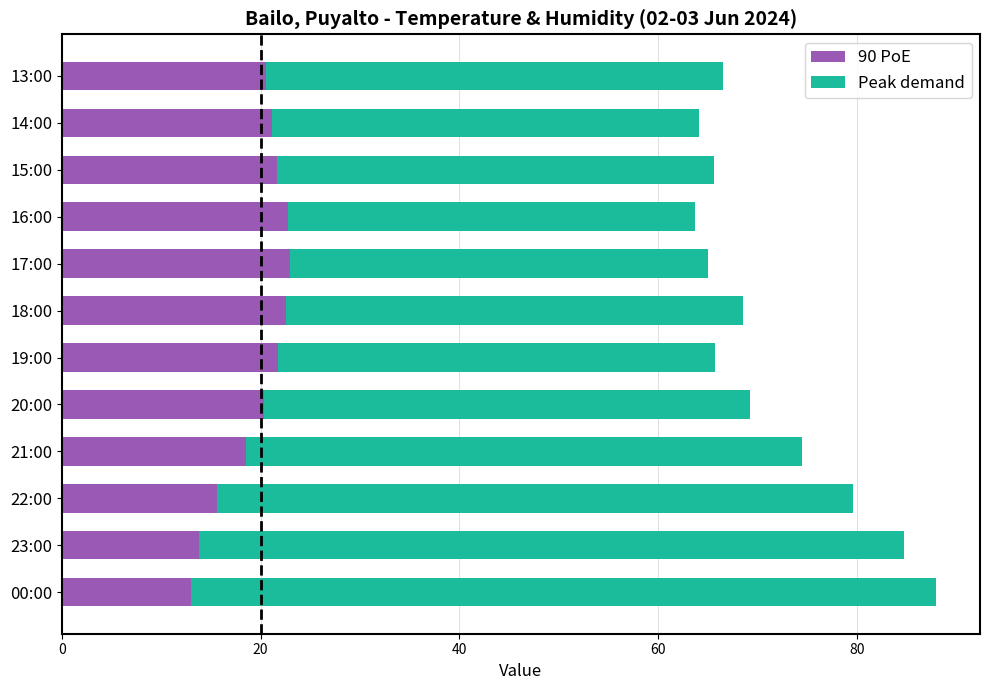

What is the difference between the 90 PoE values at 13:00 and 22:00?

4.9